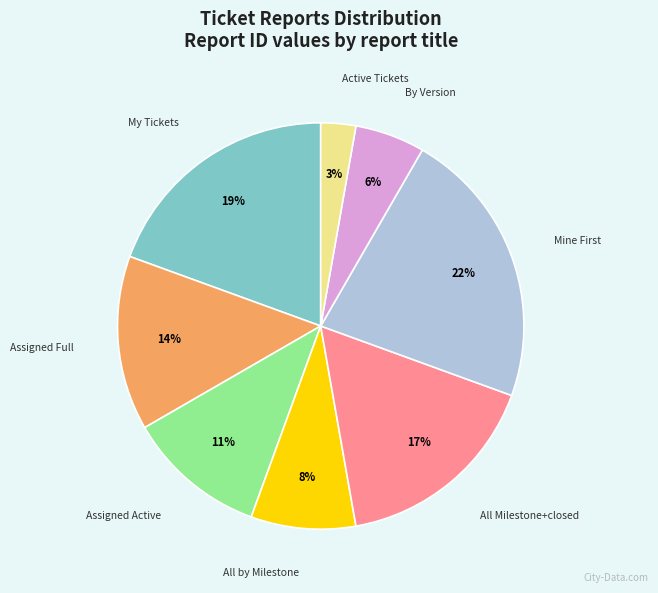

True or false: By Version accounts for 6% of the total.

True